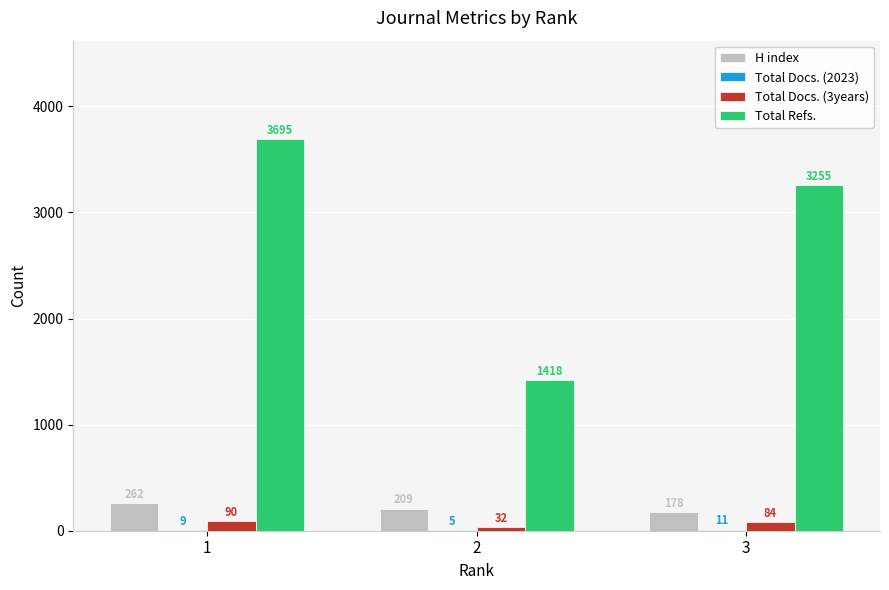

Which series has the largest range (max minus min)?

Total Refs.